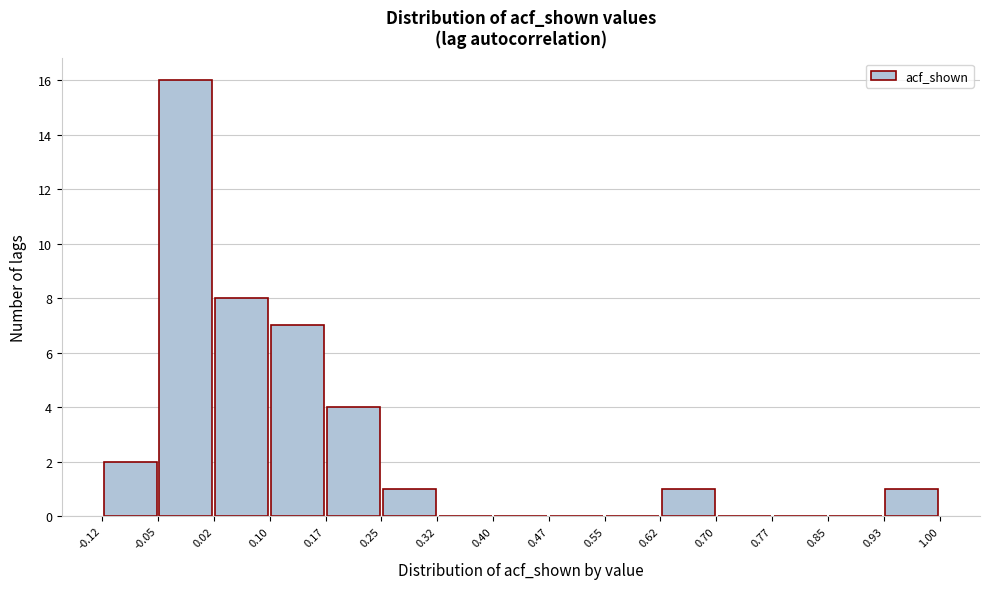

What is the height of the bar covering -0.05 to 0.02 on the x-axis? The values are not printed on the chart, so give them approximately, as read against the axis.

16